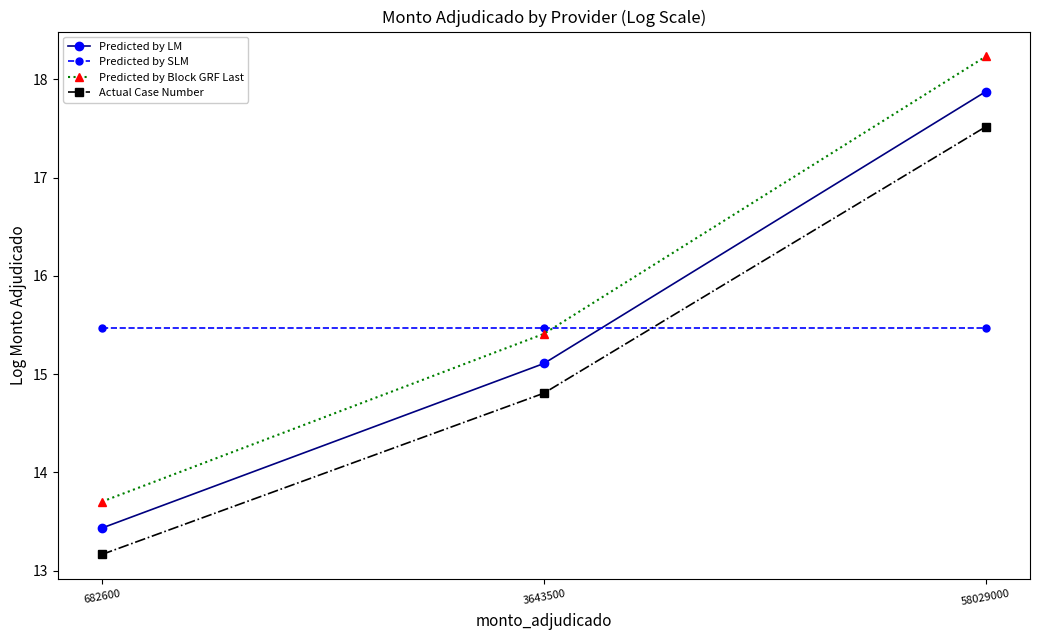

How many categories are shown in the chart?

3